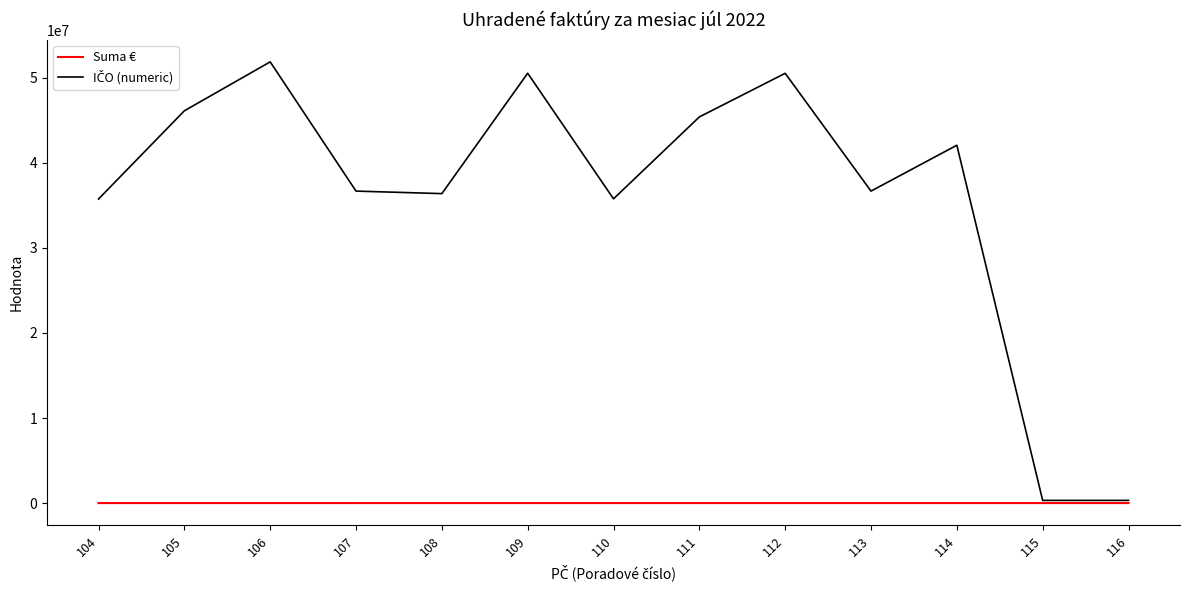

Does the chart display data point markers on the line(s)?

No